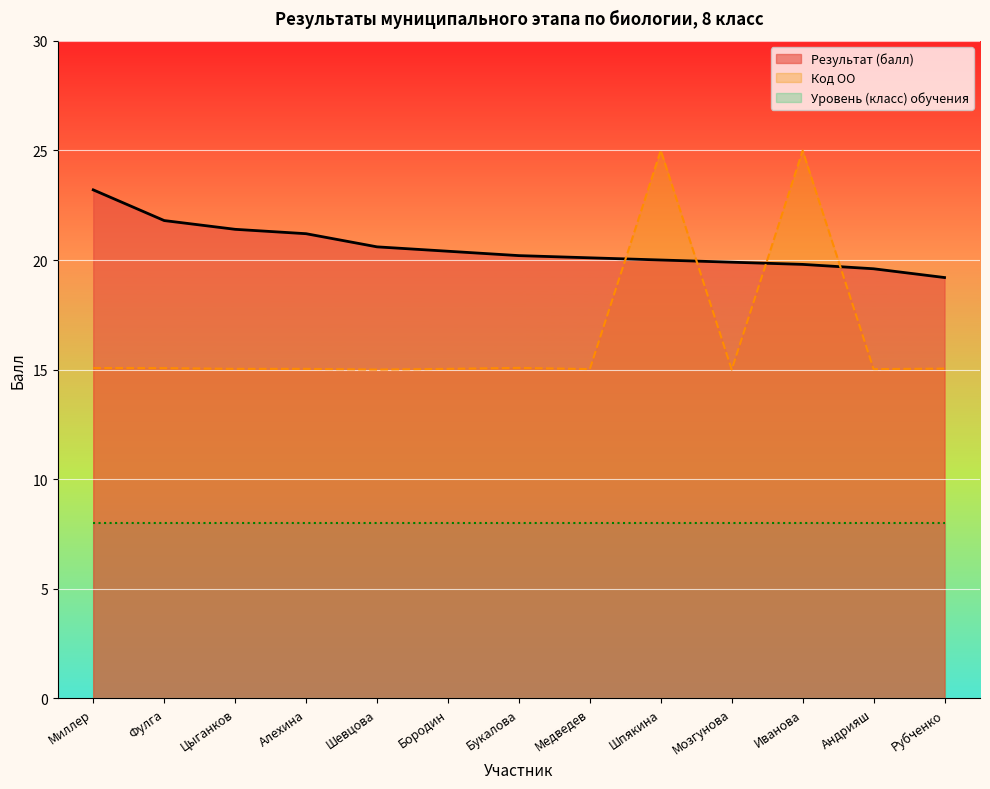

After their last crossing, which series has the higher values: Код ОО or Результат (балл)?

Результат (балл)